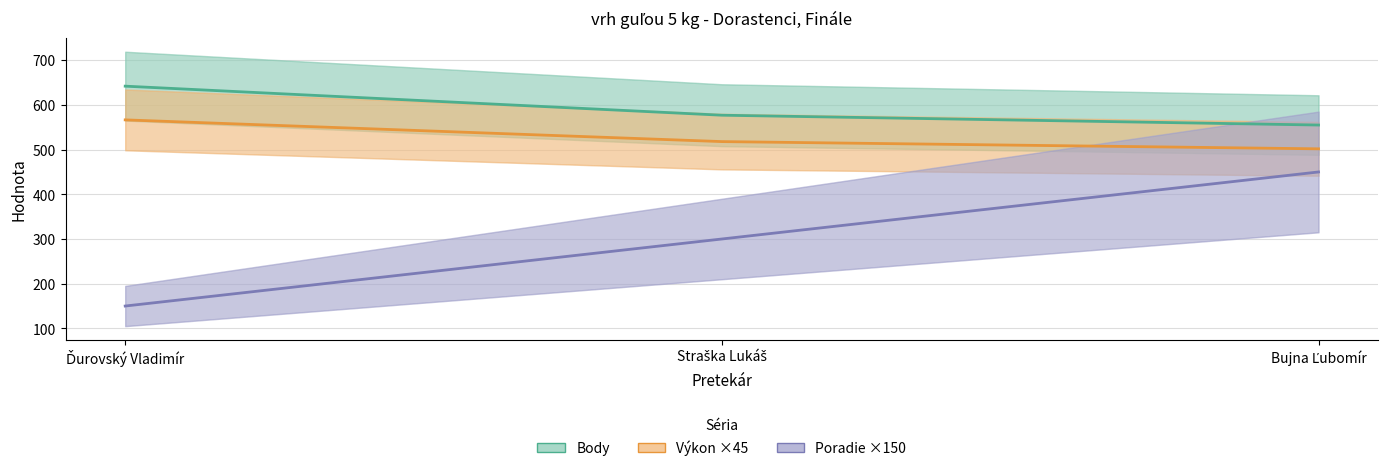

What are all the series names shown in the legend?

Body, Výkon ×45, Poradie ×150